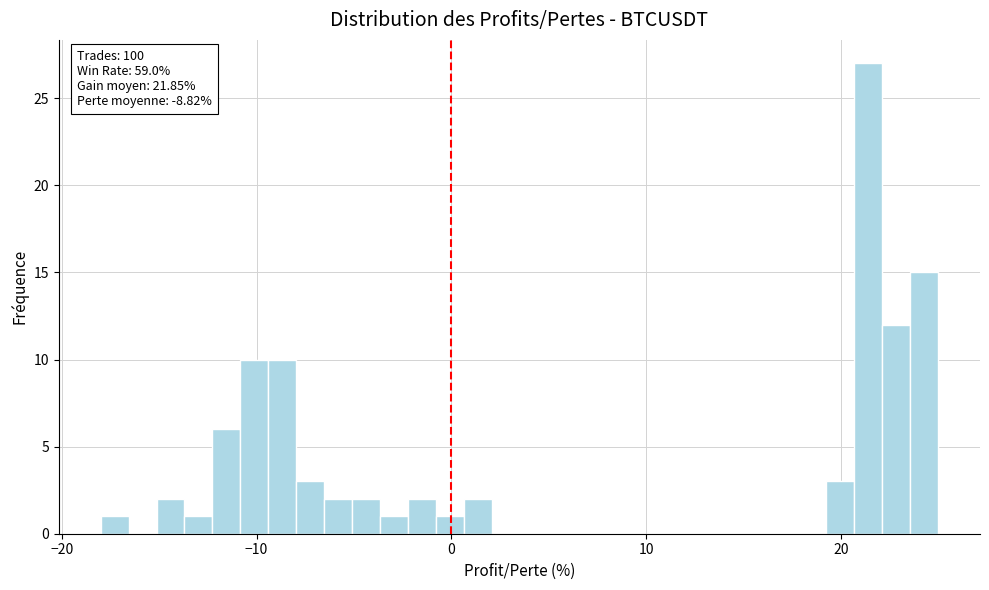

Around what value on the x-axis is the tallest bar? Give the approximate position of its centre, as read against the axis.

21